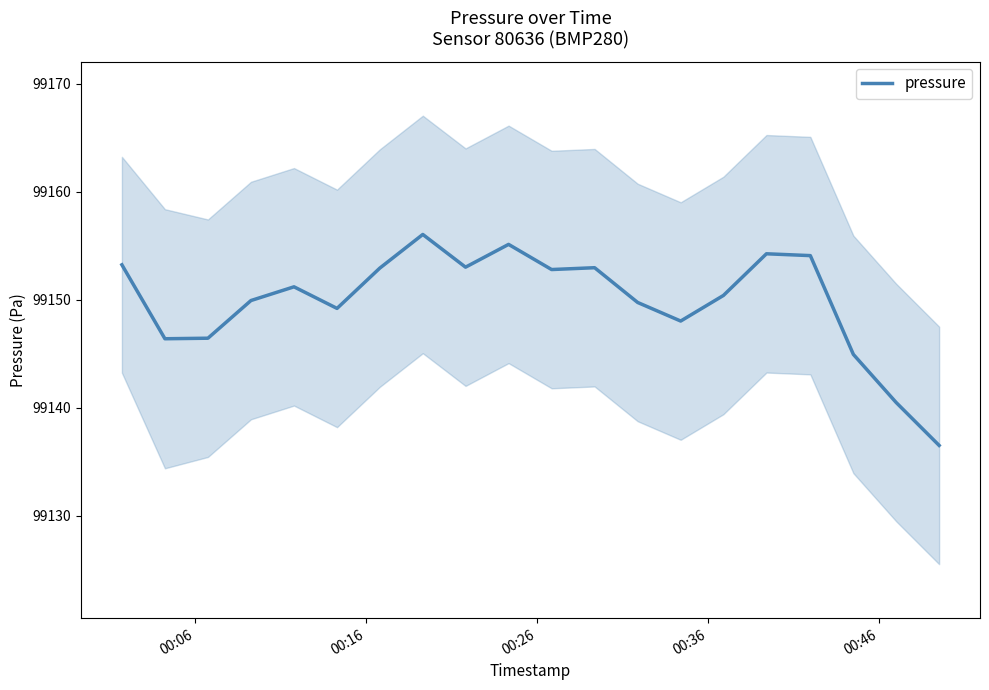

How many categories are shown in the chart?

20